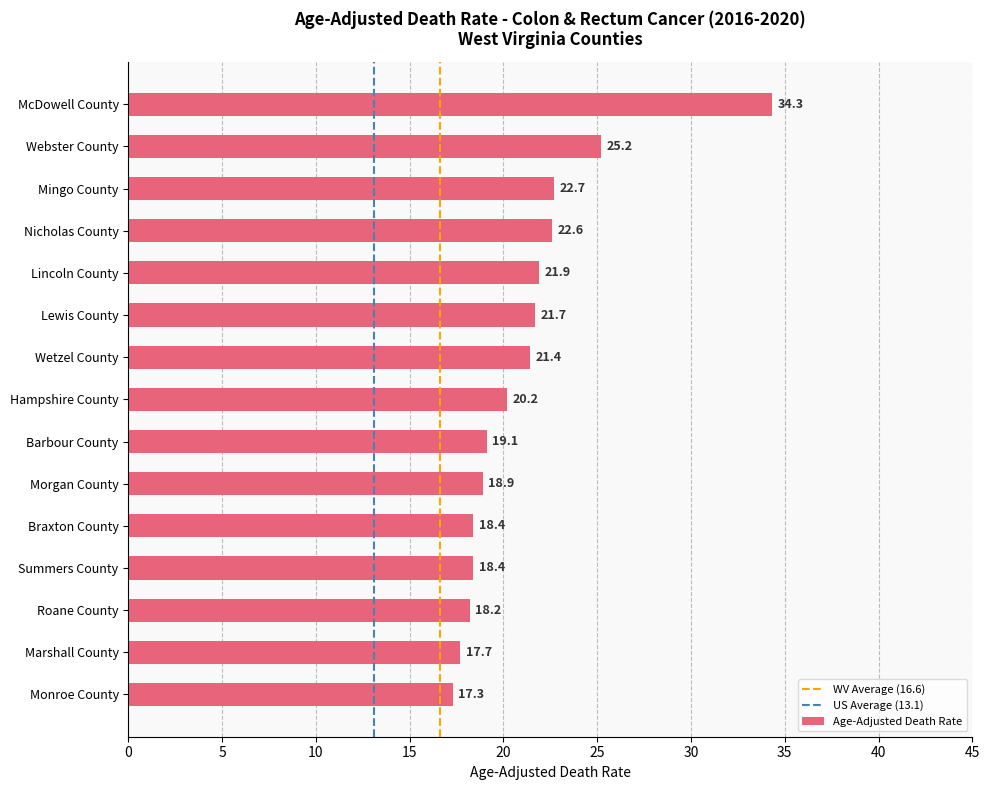

What is the change in value from McDowell County to Braxton County?

-15.9